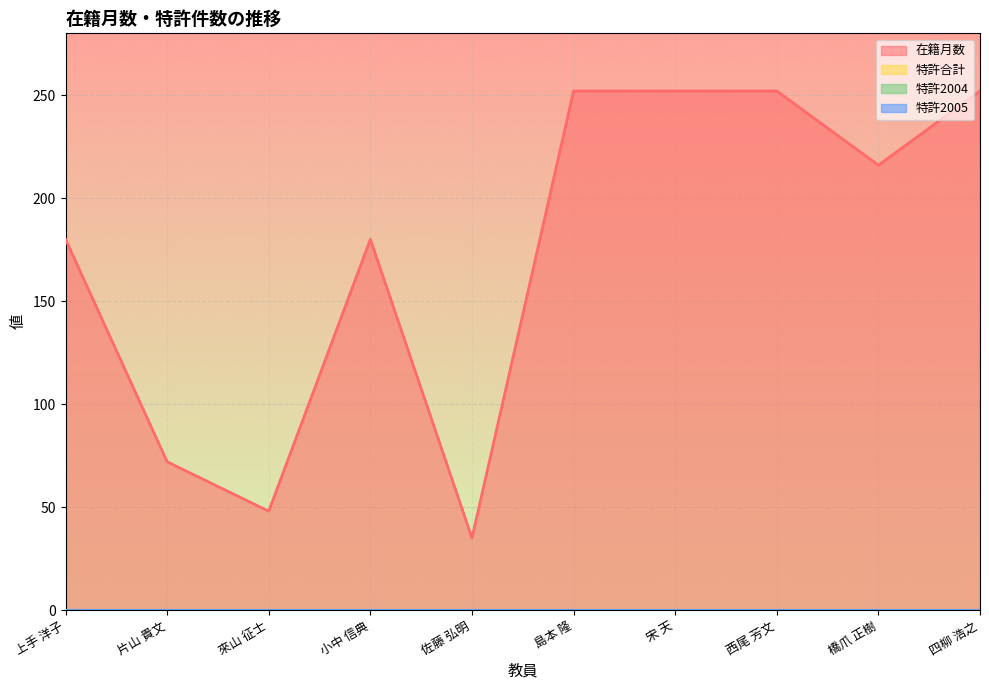

Which series has the widest spread of values?

在籍月数